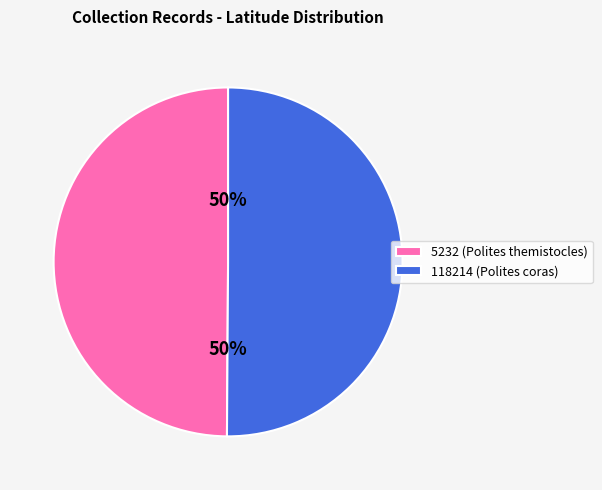

What percentage is the 5232 slice, to the nearest percent?

50%